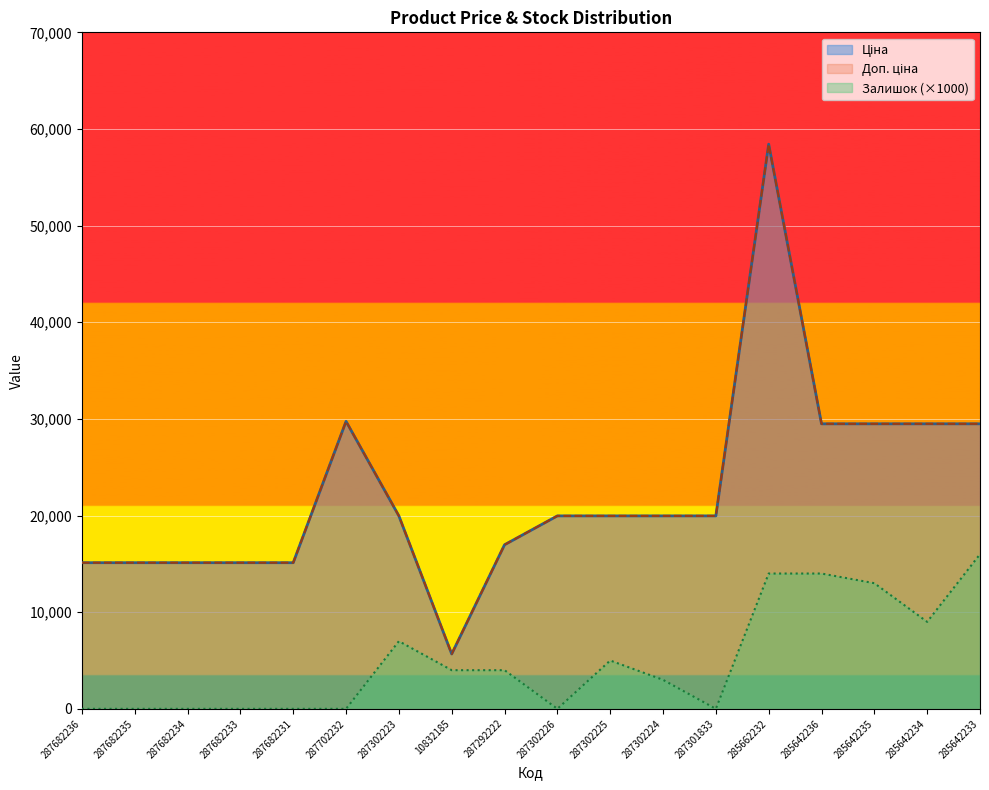

At which category does Доп. ціна reach its first local peak?

287702232